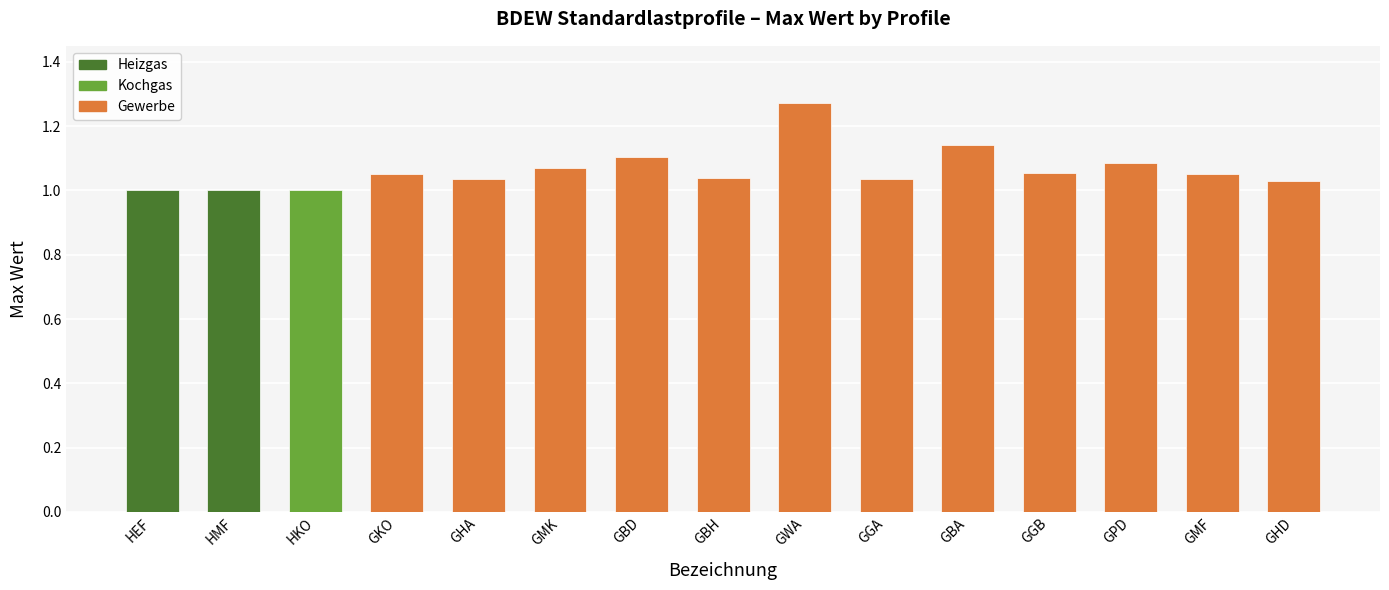

How many series are shown in this chart?

1